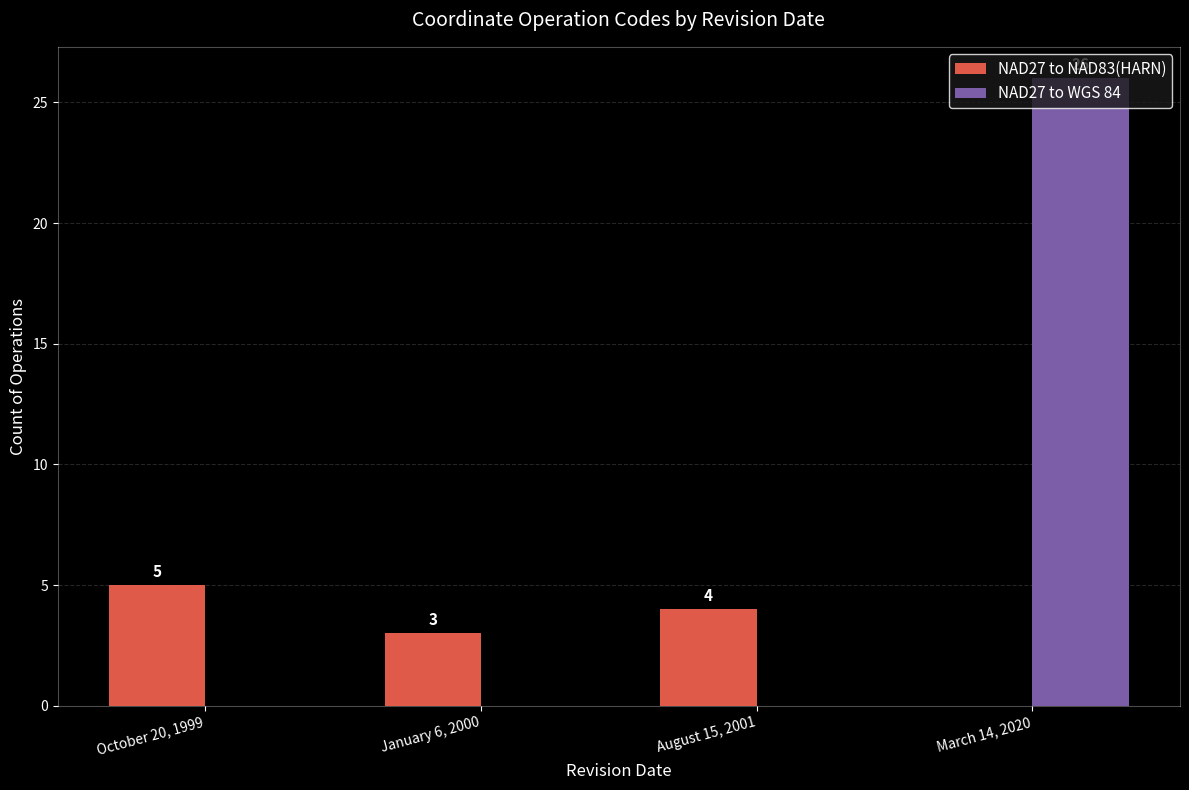

True or false: NAD27 to NAD83(HARN) has a value of 5 at October 20, 1999.

True